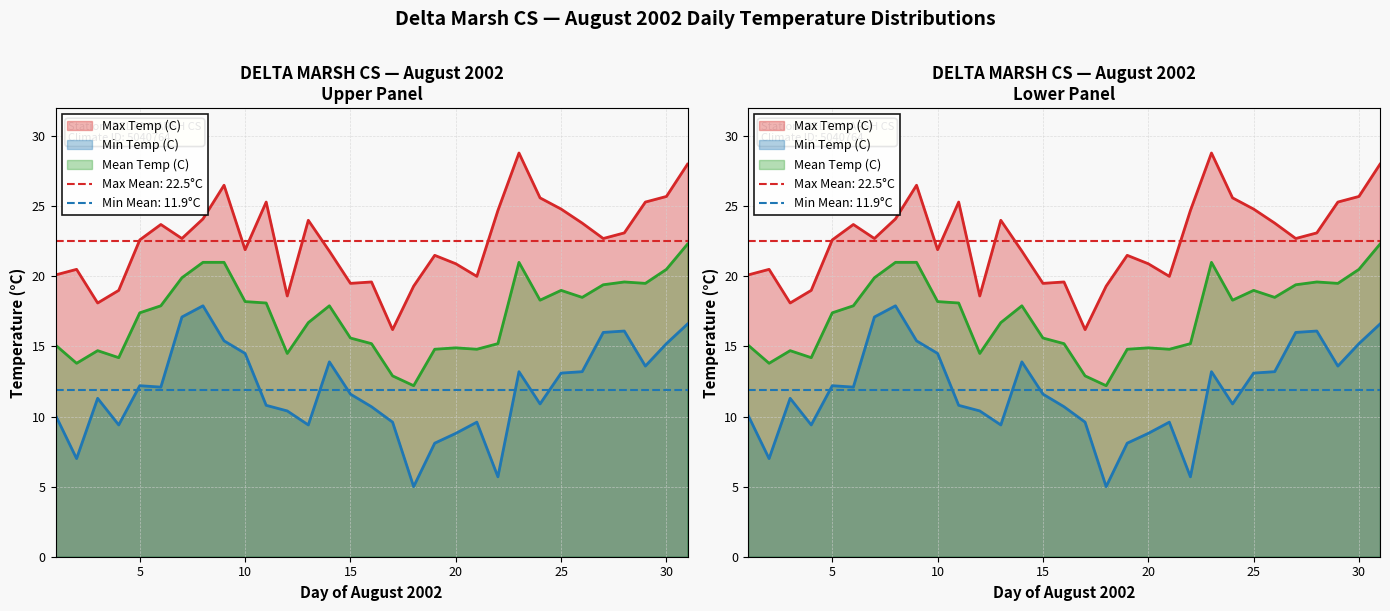

True or false: Max Temp (C) and Mean Temp (C) cross at least once.

False